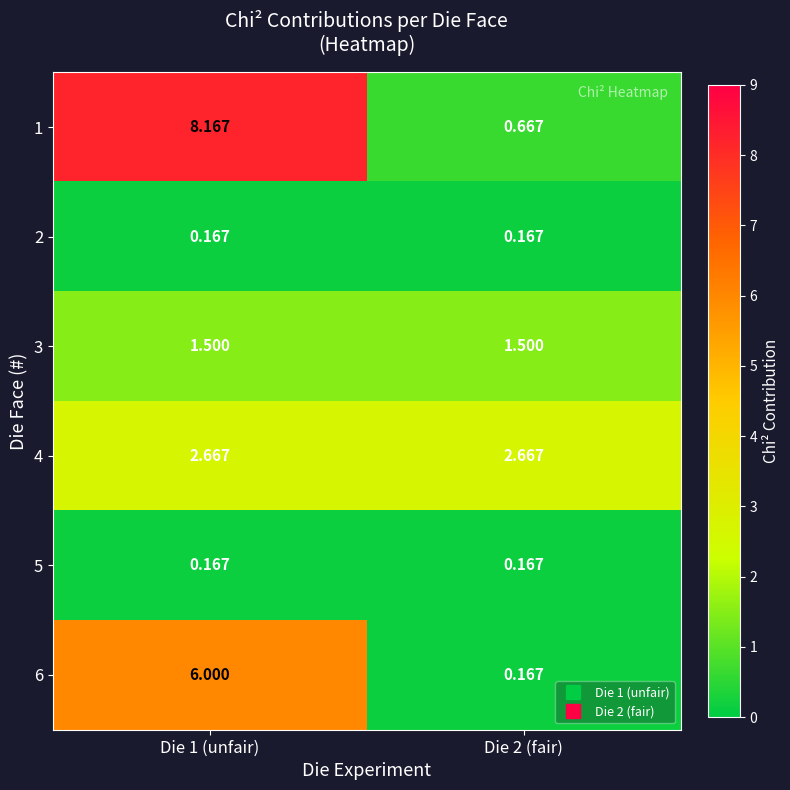

Is the value of 4 at Die 1 (unfair) greater than the value of 3 at Die 1 (unfair)?

Yes